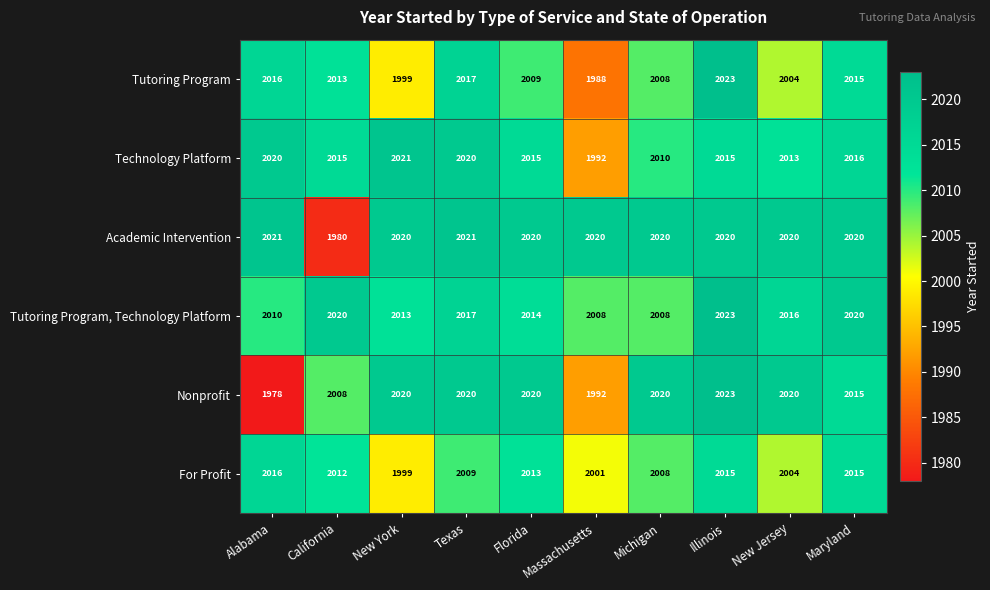

Which series has the largest total across all categories?

Academic Intervention